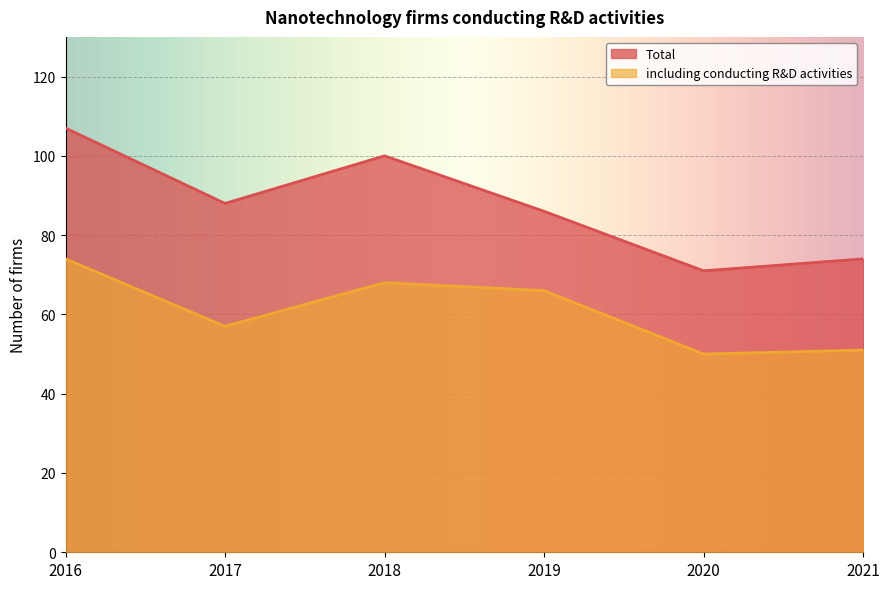

How many data points does each series have?

6